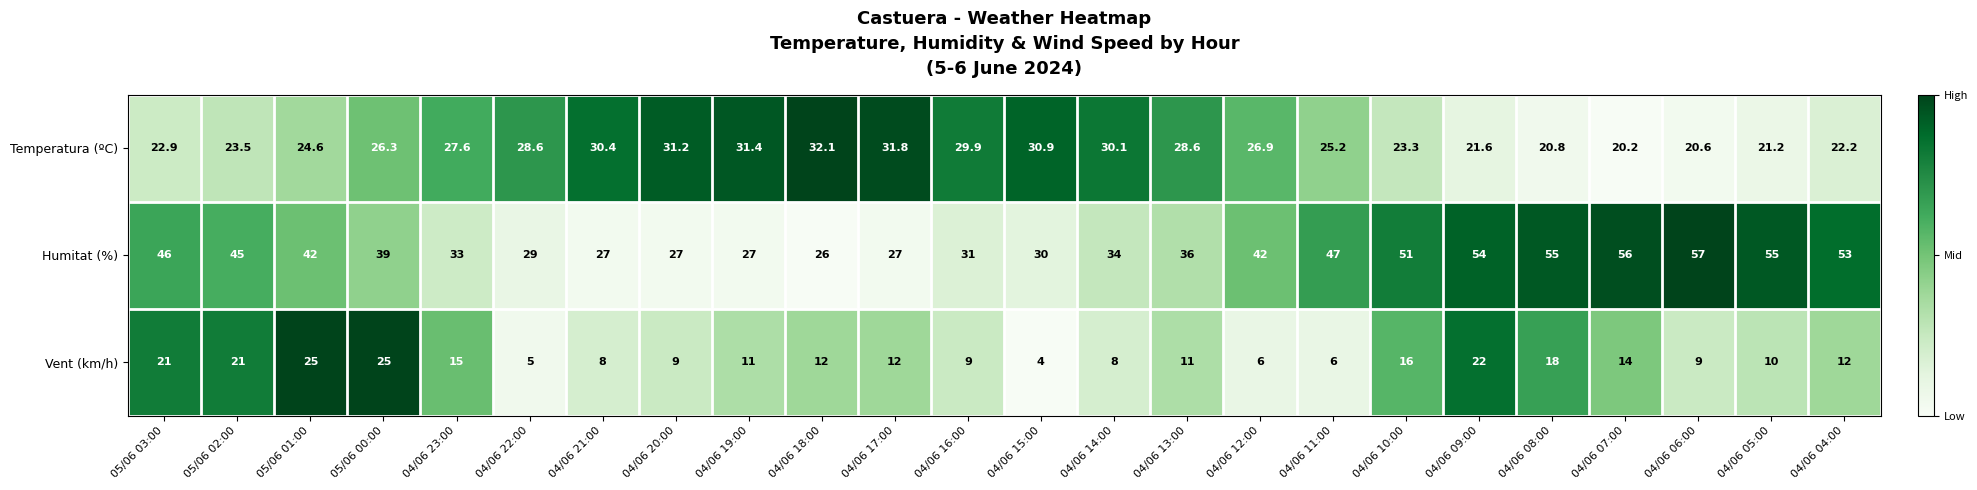

Rank the series by their average value, from highest to lowest.

Humitat (%), Temperatura (ºC), Vent (km/h)